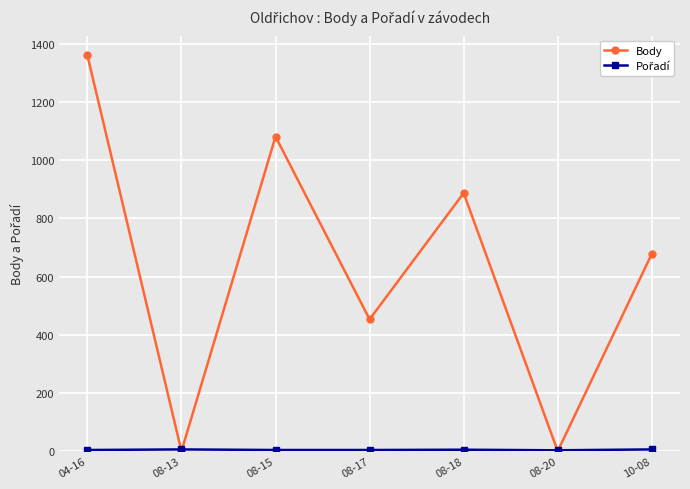

What is the label of the 2nd point from the right?

08-20